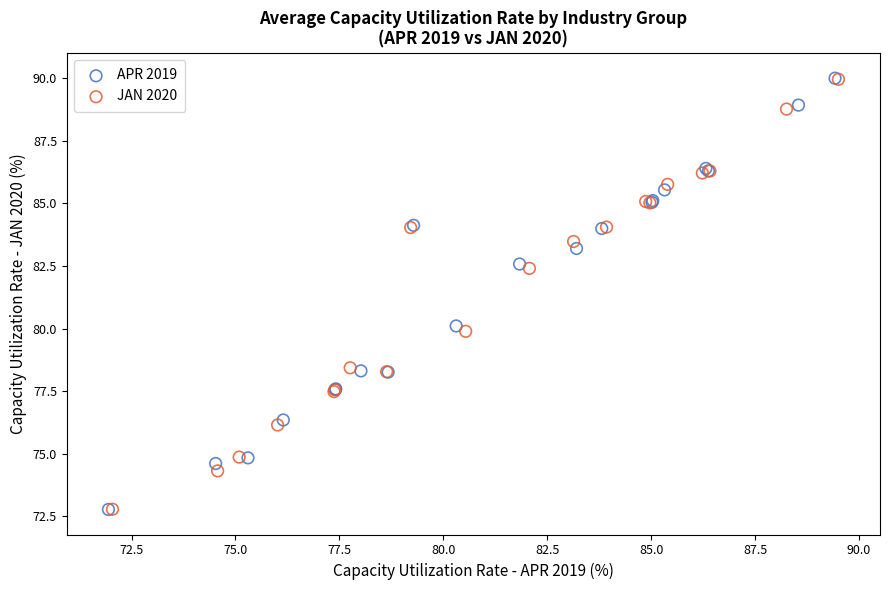

Which series has the largest Y range (max minus min)?

APR 2019